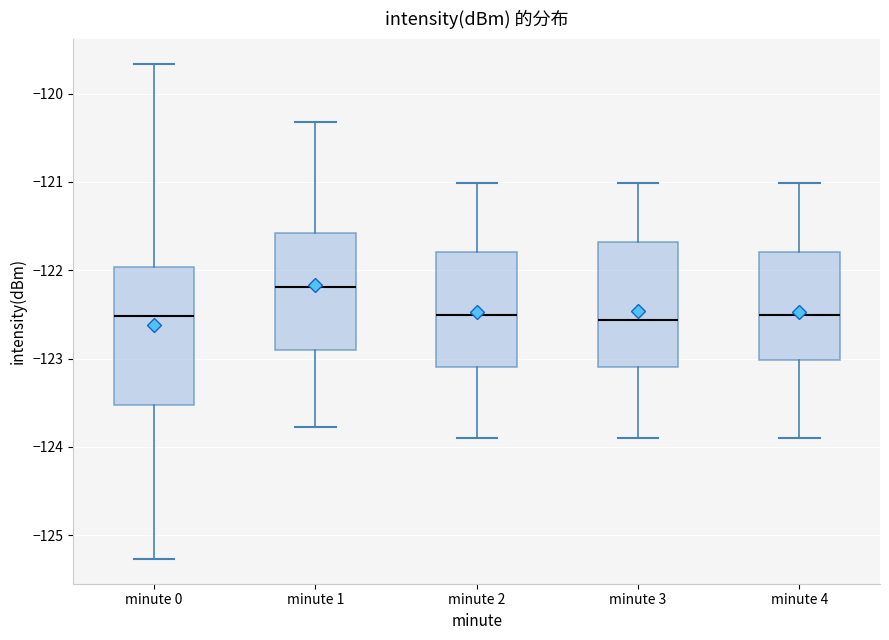

Reading left to right, transcribe this box plot: for each box, give where its median line is, the range the box spans, and where its two whiskers end, as read against the y-axis. The values are not printed on the chart, so give them approximately, as read against the axis.

minute 0: median -122.5, box -123.5 to -122.0, whiskers -125.3 to -119.7
minute 1: median -122.2, box -122.9 to -121.6, whiskers -123.8 to -120.3
minute 2: median -122.5, box -123.1 to -121.8, whiskers -123.9 to -121.0
minute 3: median -122.6, box -123.1 to -121.7, whiskers -123.9 to -121.0
minute 4: median -122.5, box -123.0 to -121.8, whiskers -123.9 to -121.0